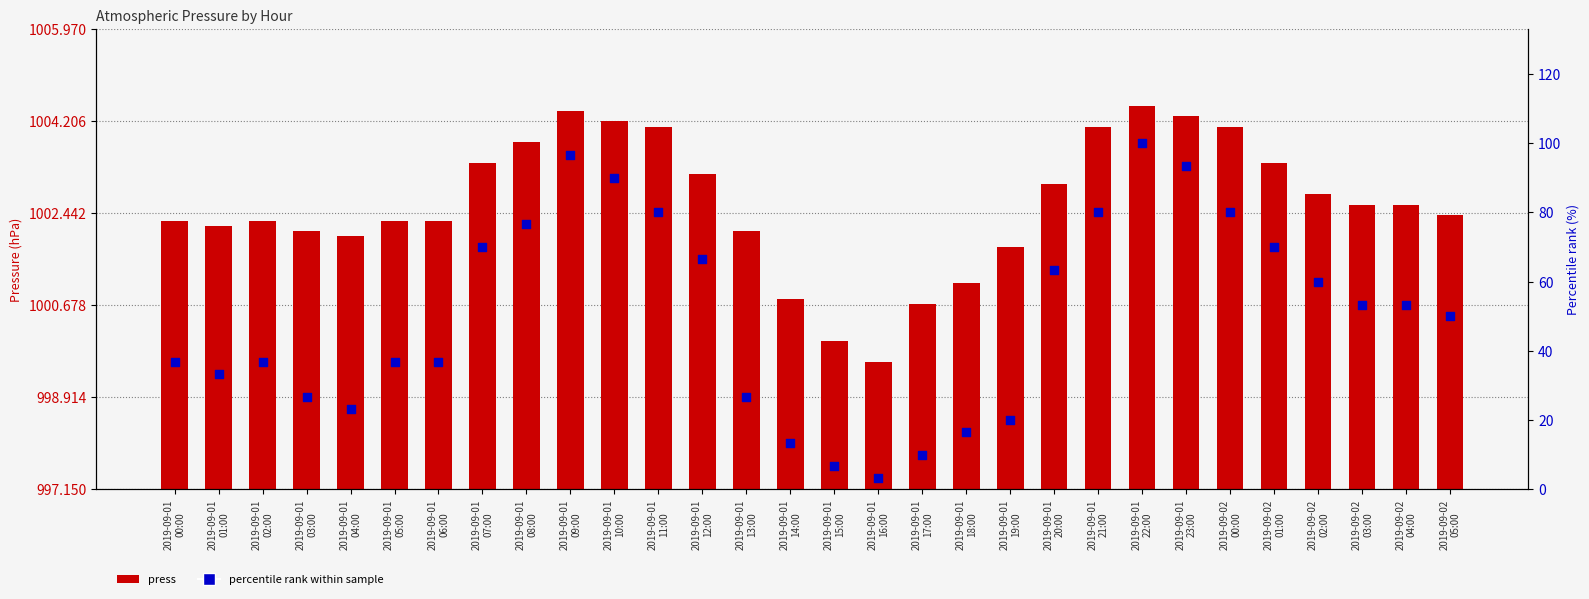

Which series contains the highest Y value?

press